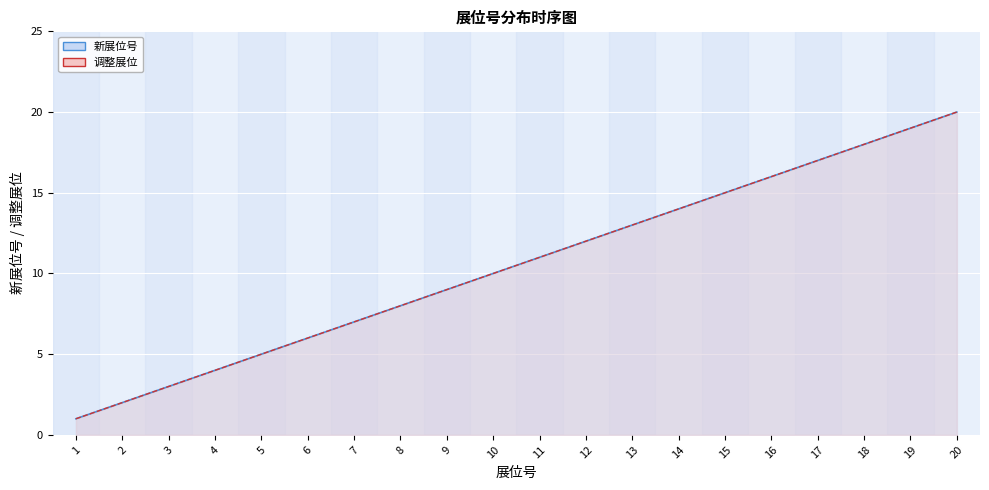

Is the value of 调整展位 at 8 greater than the value of 新展位号 at 3?

Yes